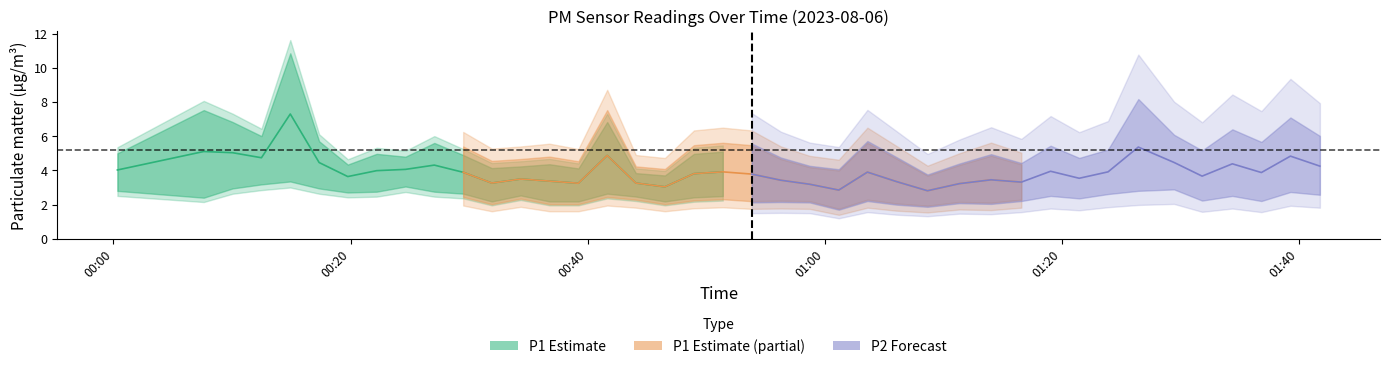

True or false: P1 and P2 cross at least once.

False